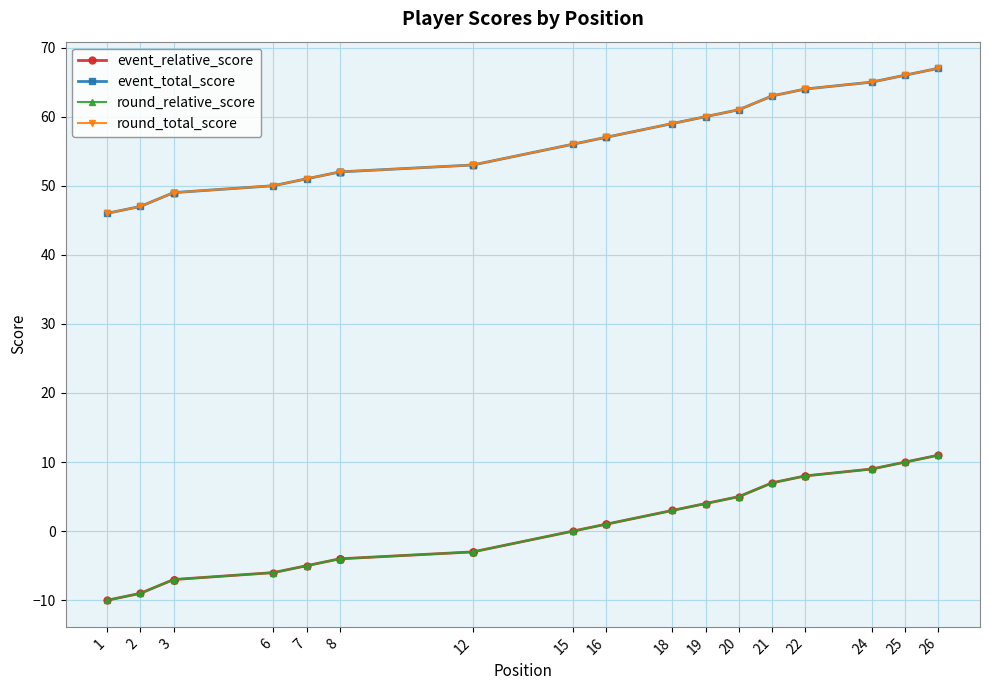

Is it true that event_total_score equals 64 at 22?

True